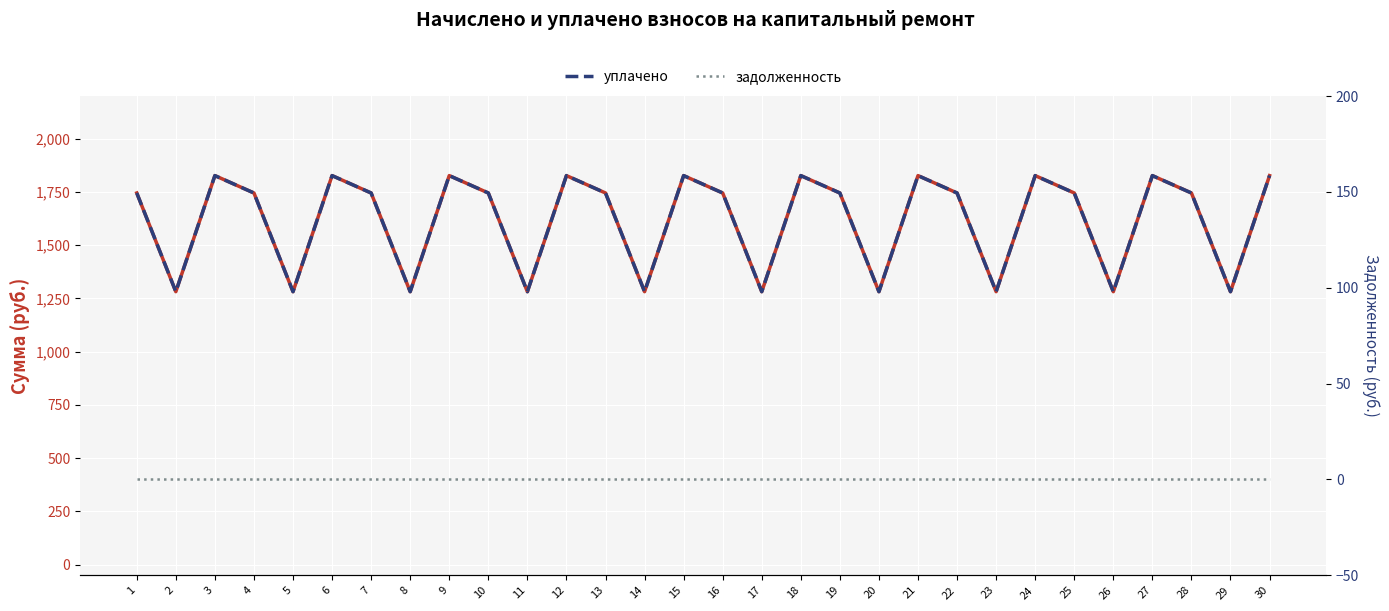

How many series are shown in this chart?

3